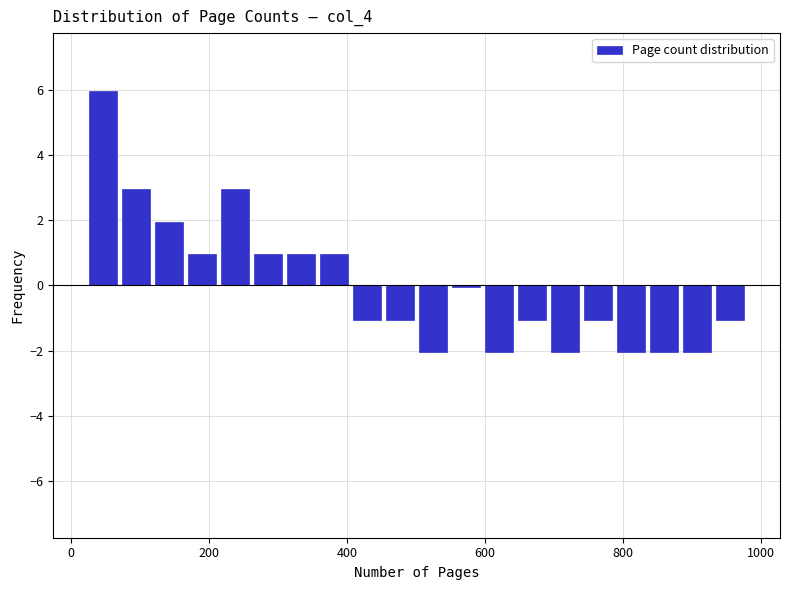

Around what value on the x-axis is the tallest bar? Give the approximate position of its centre, as read against the axis.

40